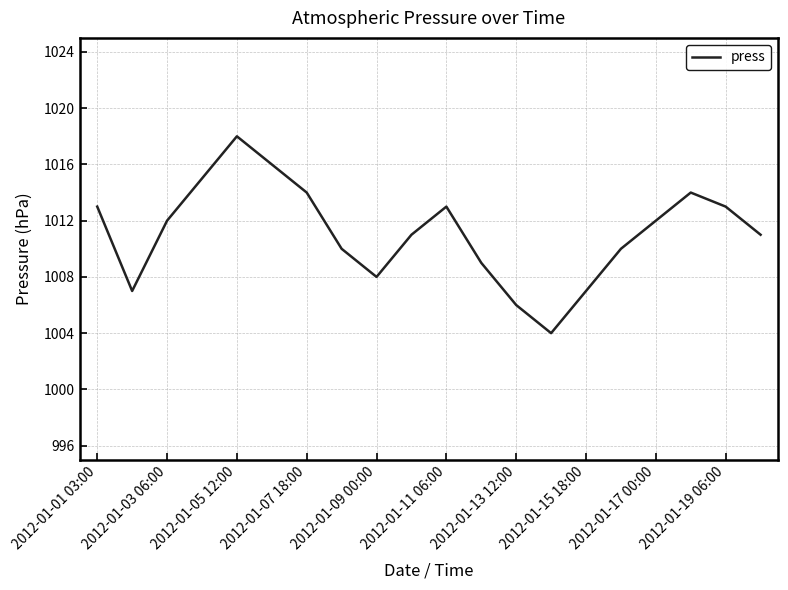

What is the difference between the maximum and minimum values?

14